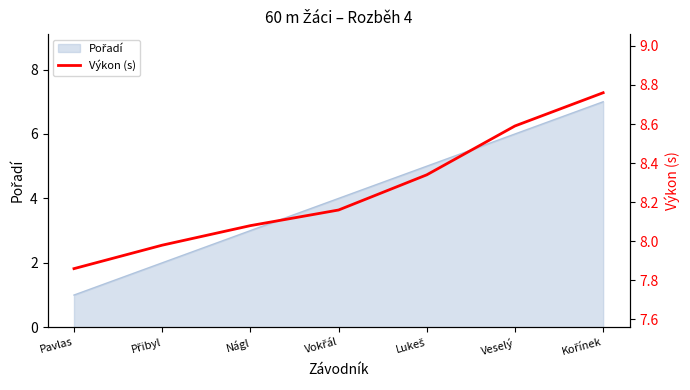

Does the chart display data point markers on the line(s)?

No